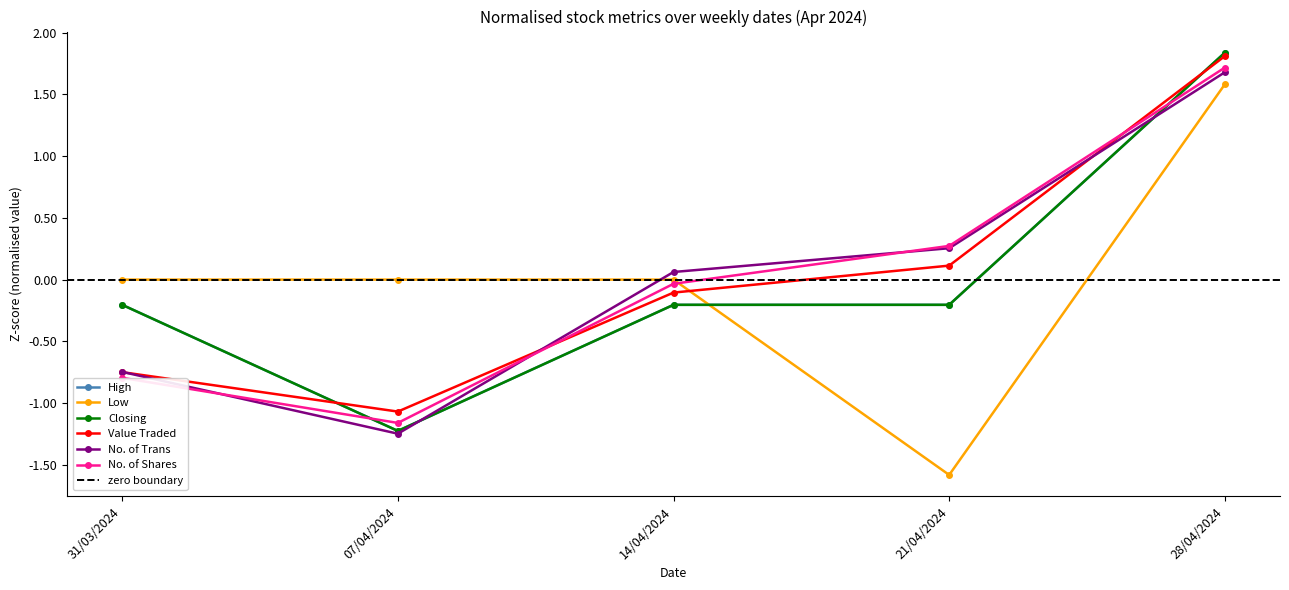

What are all the series names shown in the legend?

High, Low, Closing, Value Traded, No. of Trans, No. of Shares